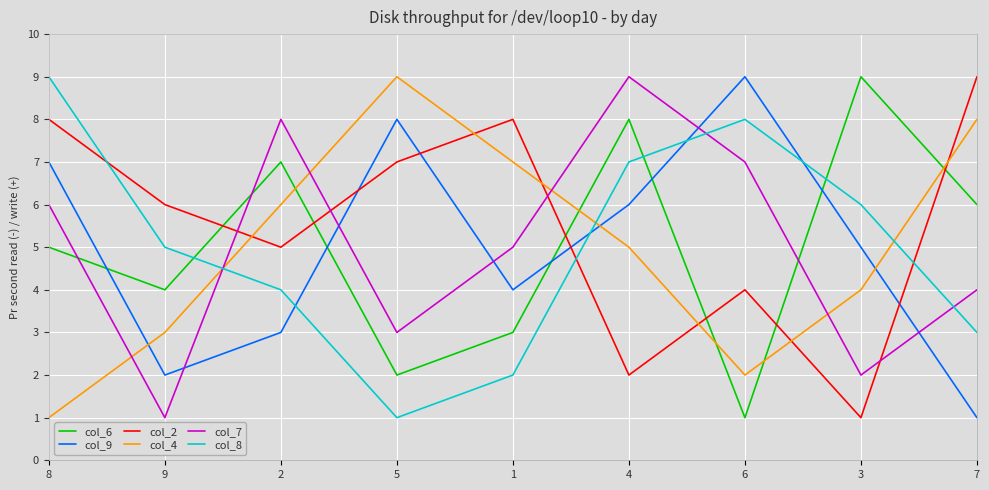

Which series changed the most between 5 and 1?

col_9